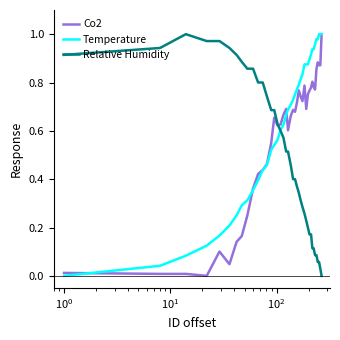

List the series in order of their overall mean, highest first.

Temperature, Co2, Relative Humidity